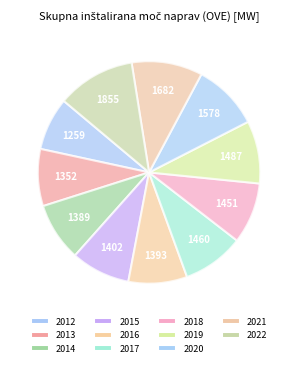

Count the number of slices in the pie.

11